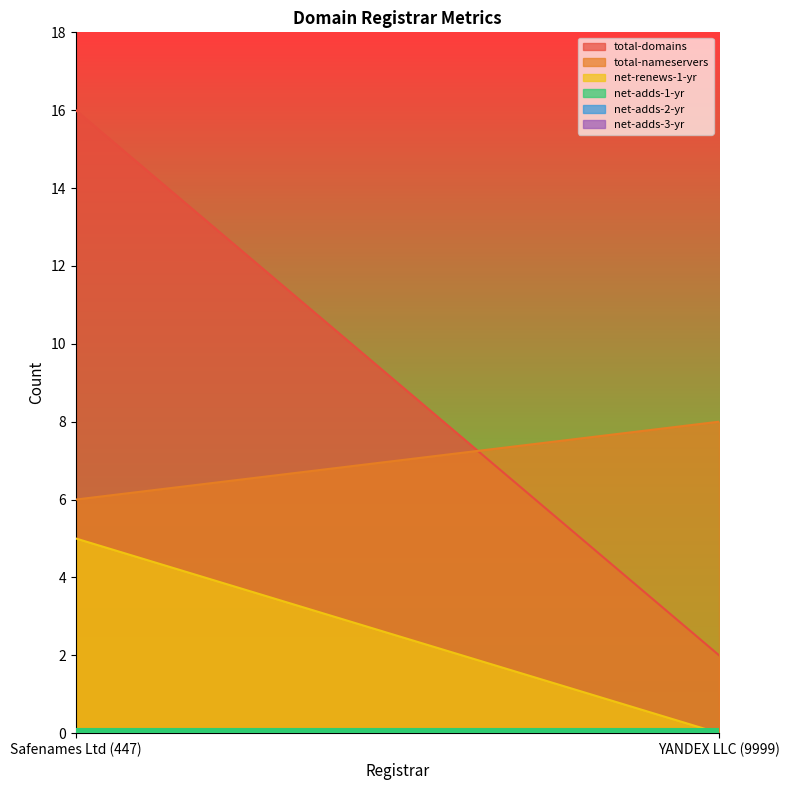

The total-domains series shows 2 at YANDEX LLC (9999). True or false?

True